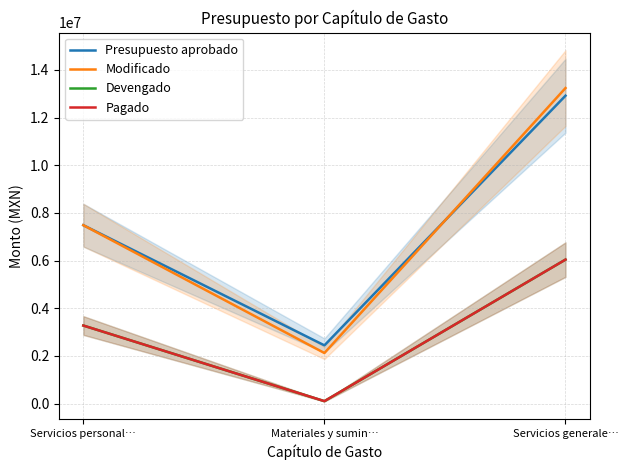

What position from the right is Servicios personal…?

3